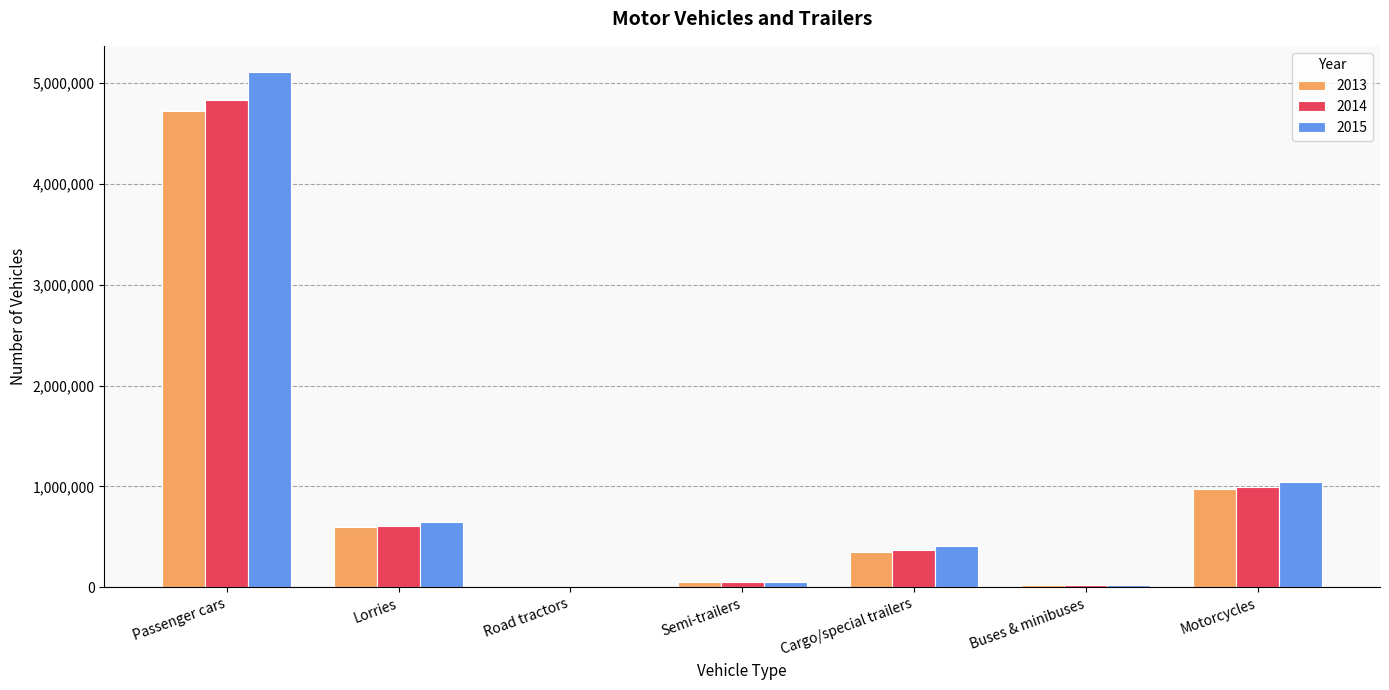

Count the number of categories in the chart.

7